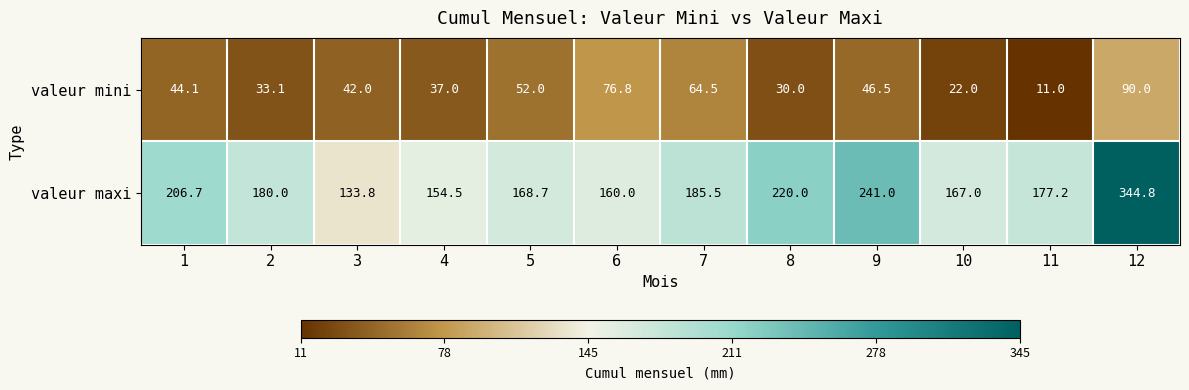

True or false: valeur mini has a value of 25.7 at 12.

False